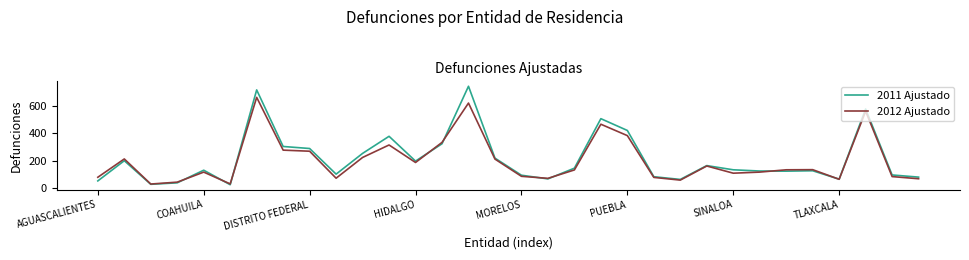

How many interior local peaks does the 2011 Ajustado series have?

9